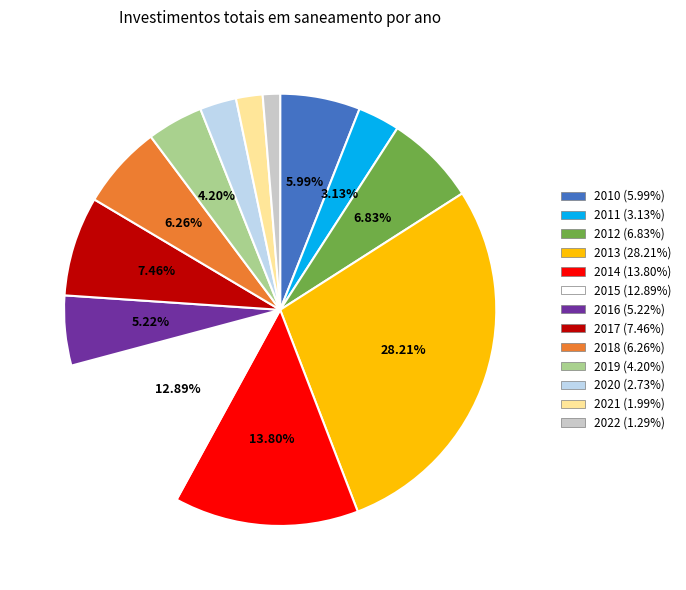

To the nearest percent, what is the difference between the largest and smallest slice percentages?

27%